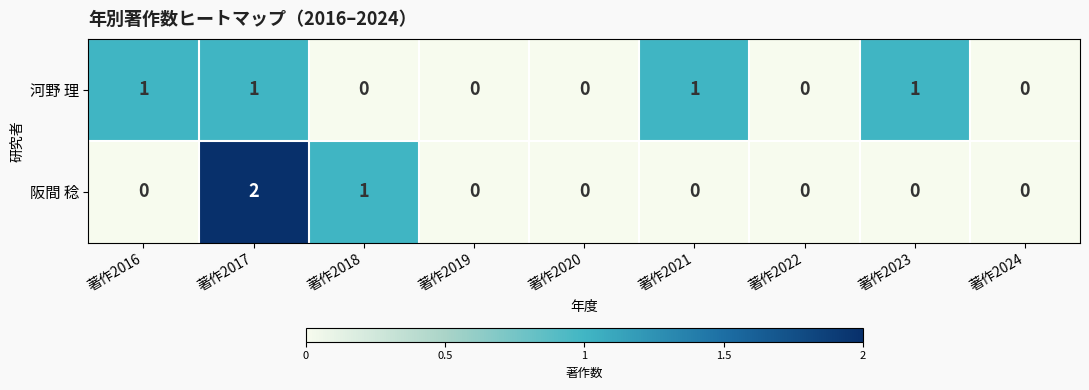

Rank the series by their maximum value, from highest to lowest.

阪間 稔, 河野 理